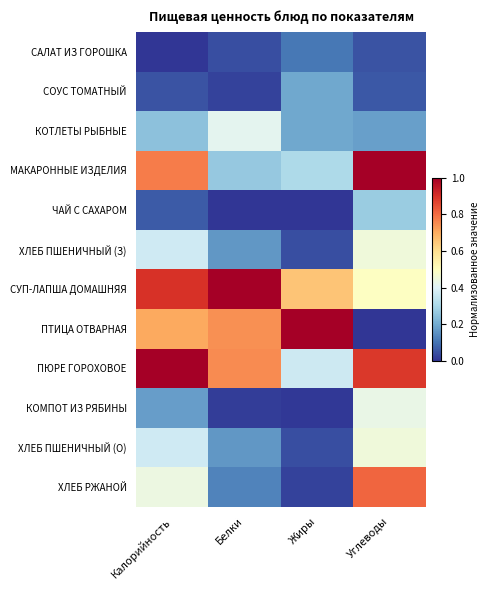

How many distinct data groups are displayed?

12